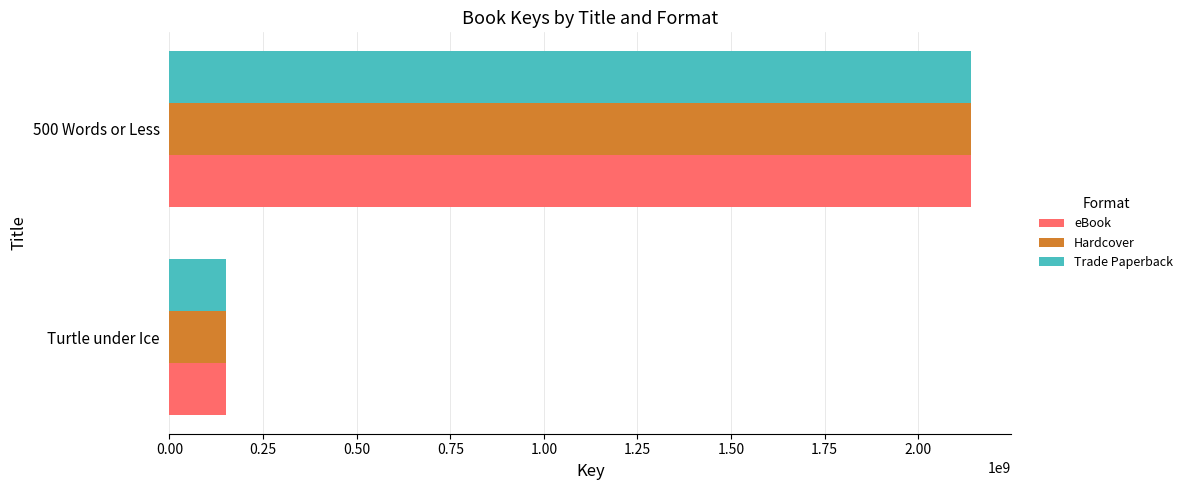

What is the sum of all Hardcover values?

2292453625